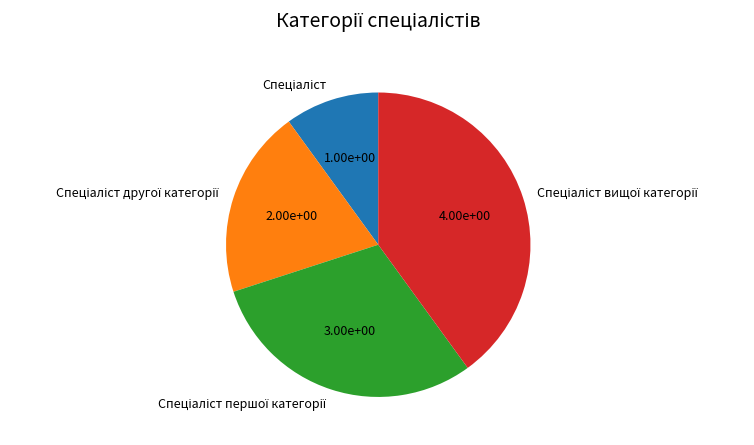

How many segments does this pie chart have?

4